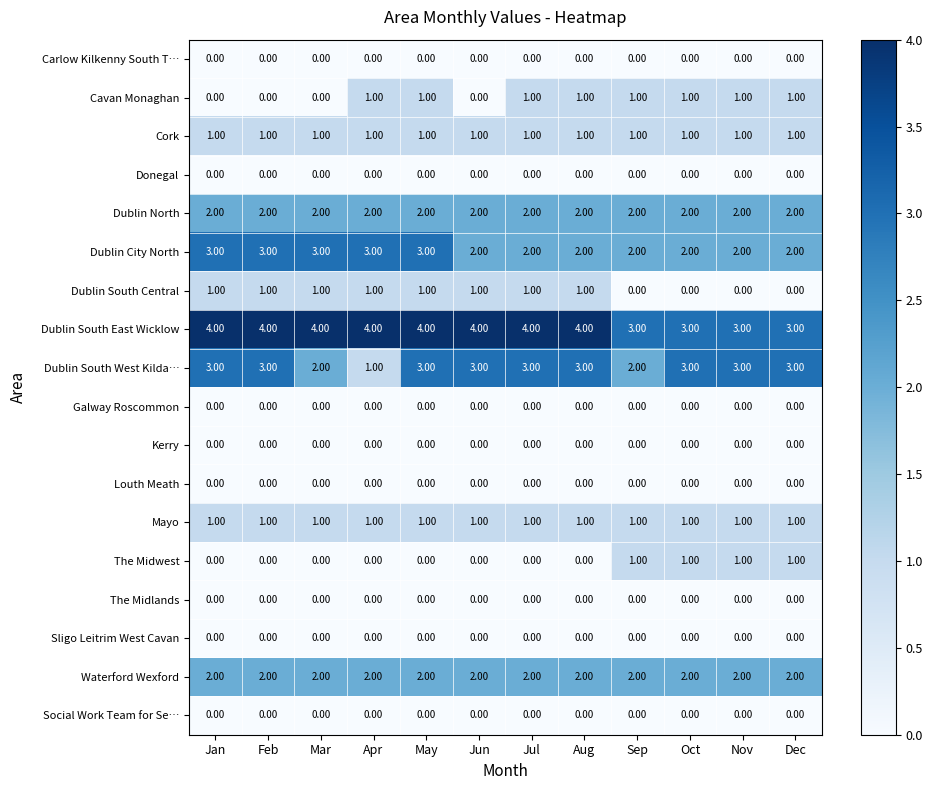

Which series has the largest total across all categories?

Dublin South East Wicklow